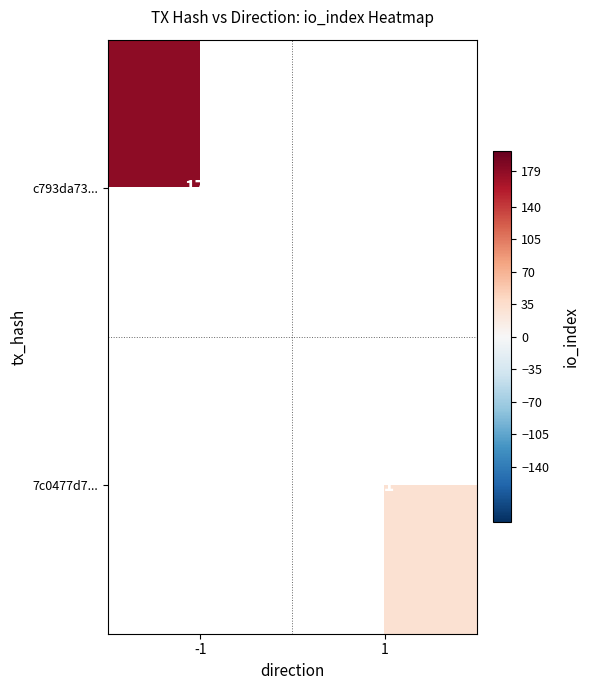

The value of c793da73... at -1 is 291. True or false?

False